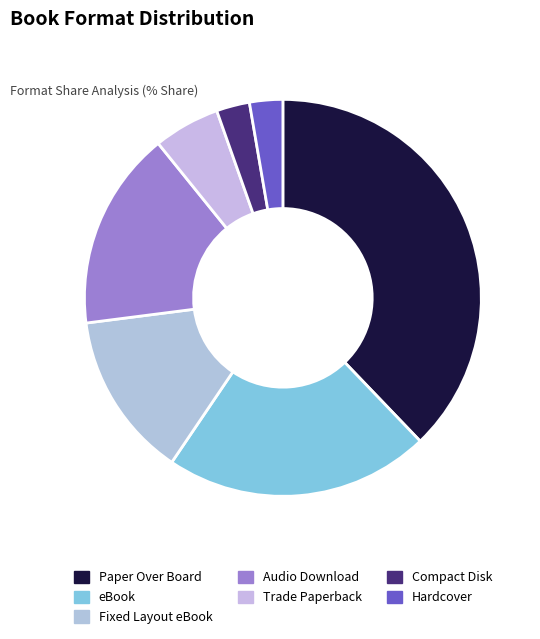

Is it true that Hardcover is 17% of the pie?

False